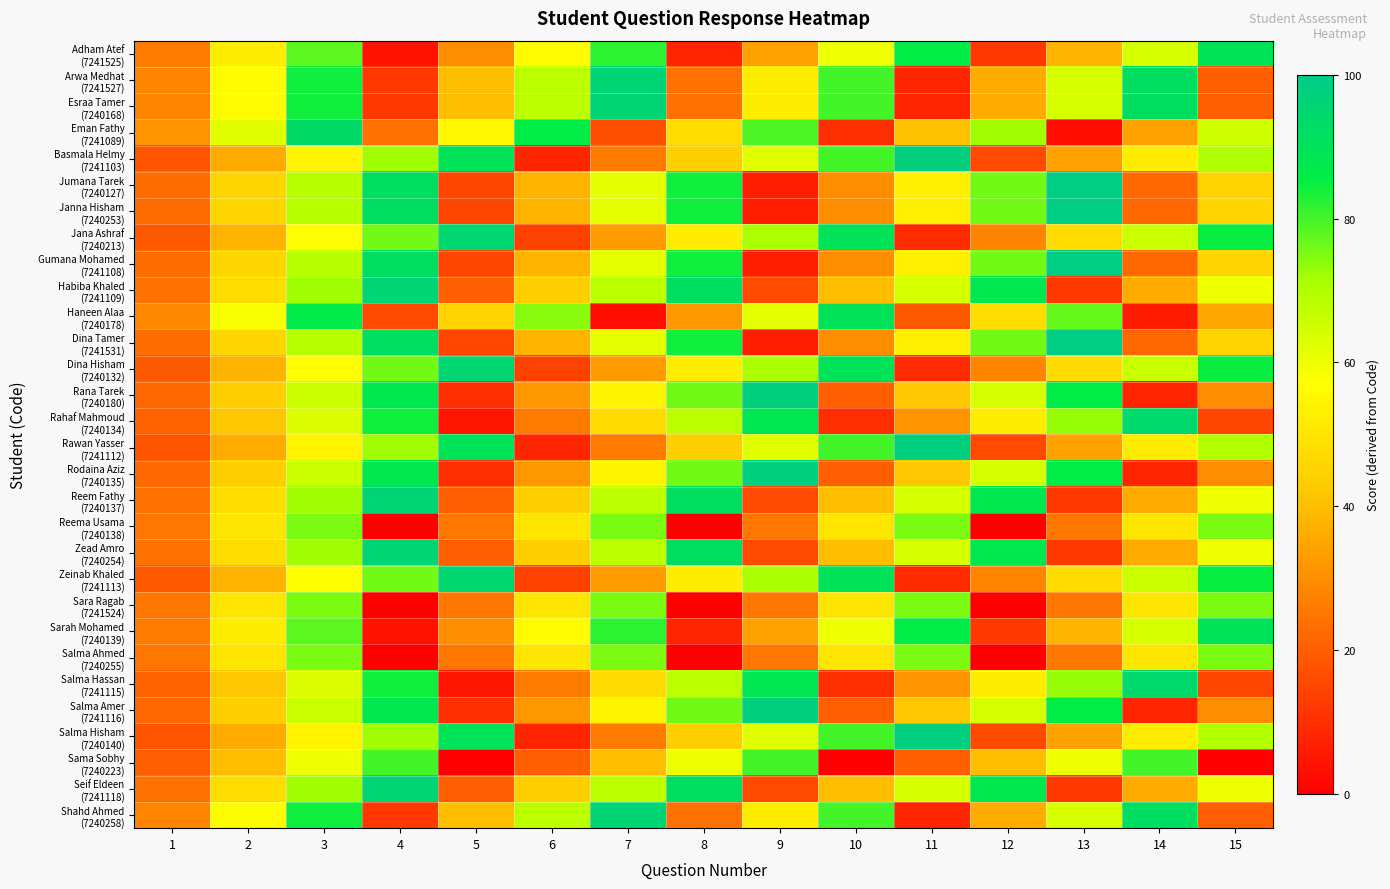

List the series in order of their peak value, highest first.

Jumana Tarek (7240127), Janna Hisham (7240253), Gumana Mohamed (7241108), Dina Tamer (7241531), Basmala Helmy (7241103), Rana Tarek (7240180), Rawan Yasser (7241112), Rodaina Aziz (7240135), Salma Amer (7241116), Salma Hisham (7240140), Arwa Medhat (7241527), Esraa Tamer (7240168), Habiba Khaled (7241109), Reem Fathy (7240137), Zead Amro (7240254), Seif Eldeen (7241118), Shahd Ahmed (7240258), Jana Ashraf (7240213), Dina Hisham (7240132), Zeinab Khaled (7241113), Rahaf Mahmoud (7240134), Salma Hassan (7241115), Eman Fathy (7241089), Adham Atef (7241525), Haneen Alaa (7240178), Sarah Mohamed (7240139), Sama Sobhy (7240223), Reema Usama (7240138), Sara Ragab (7241524), Salma Ahmed (7240255)